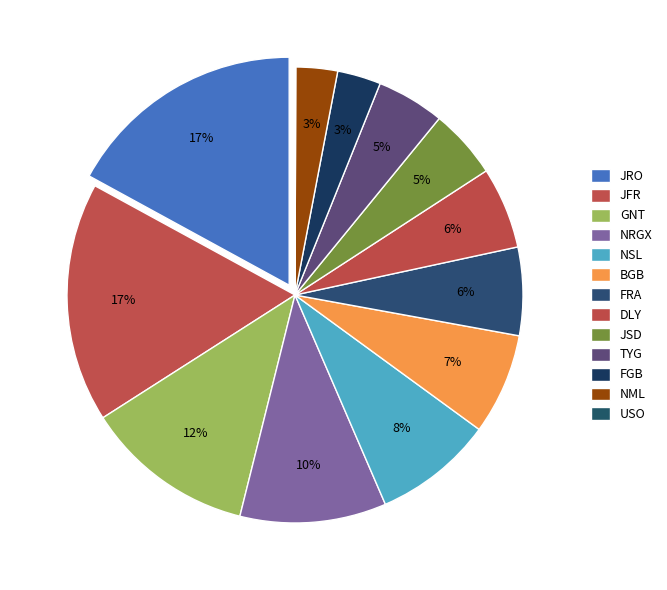

To the nearest percent, what is the average slice percentage?

8%